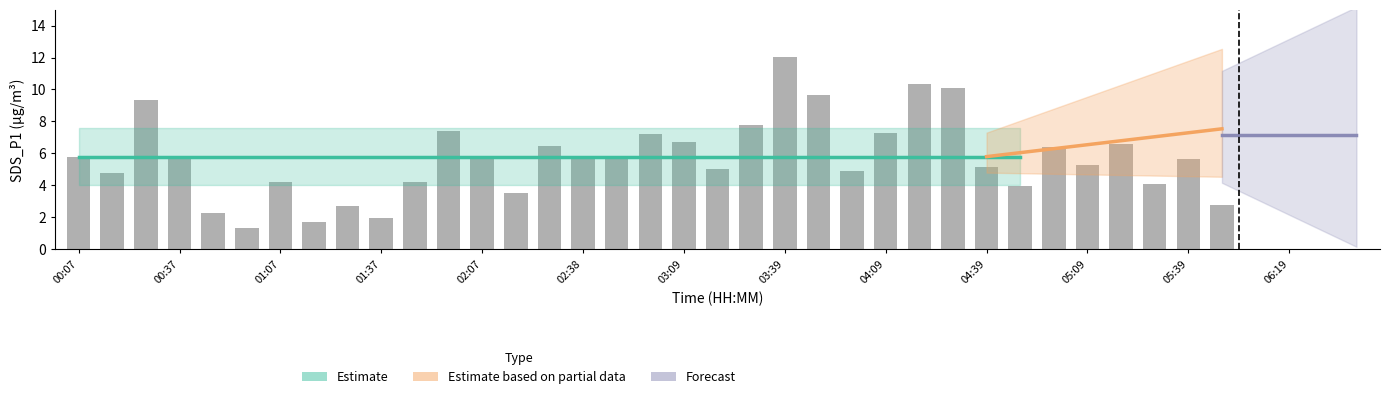

What position from the right is 03:39?

18